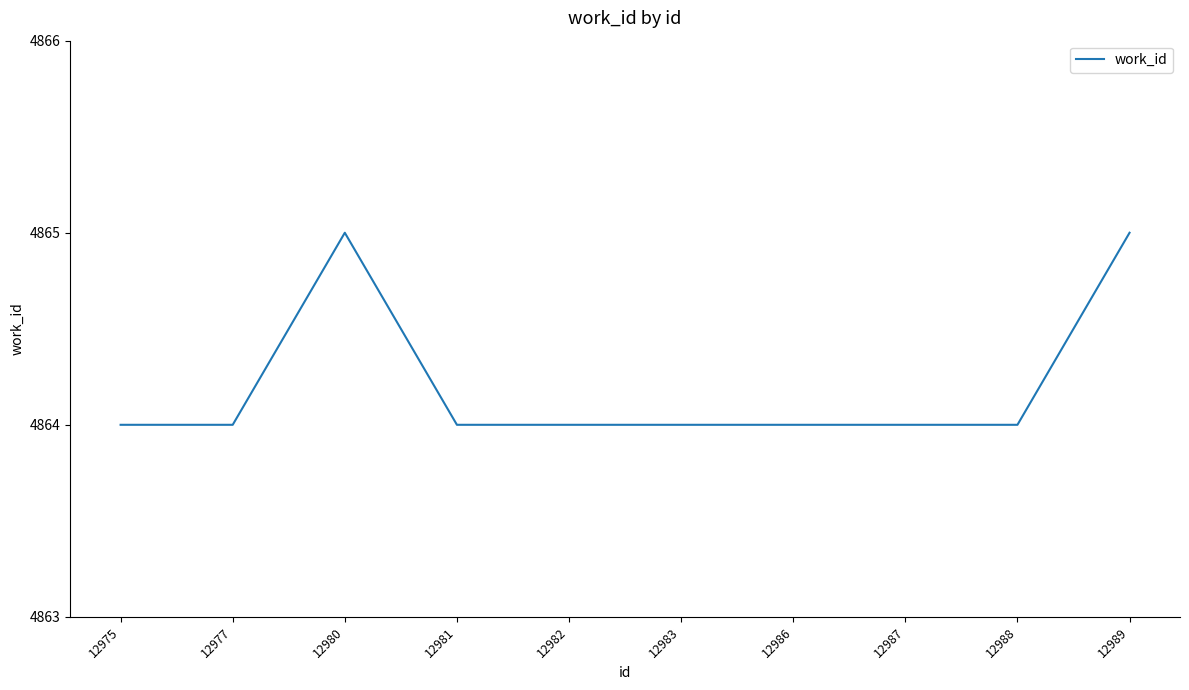

True or false: the data shows 8251 at 12980.

False